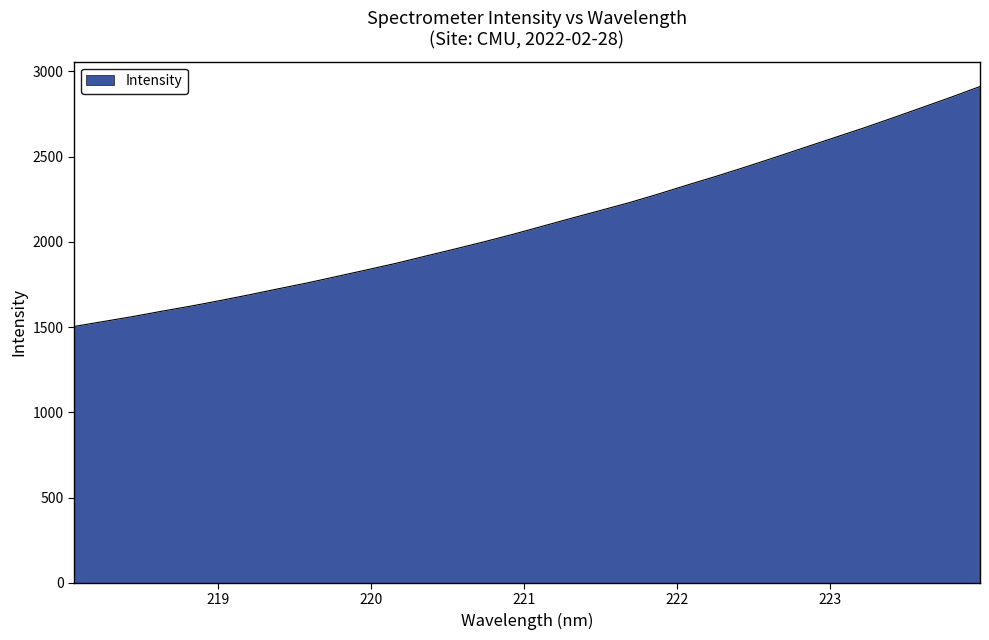

What is the greatest value displayed?

2911.0